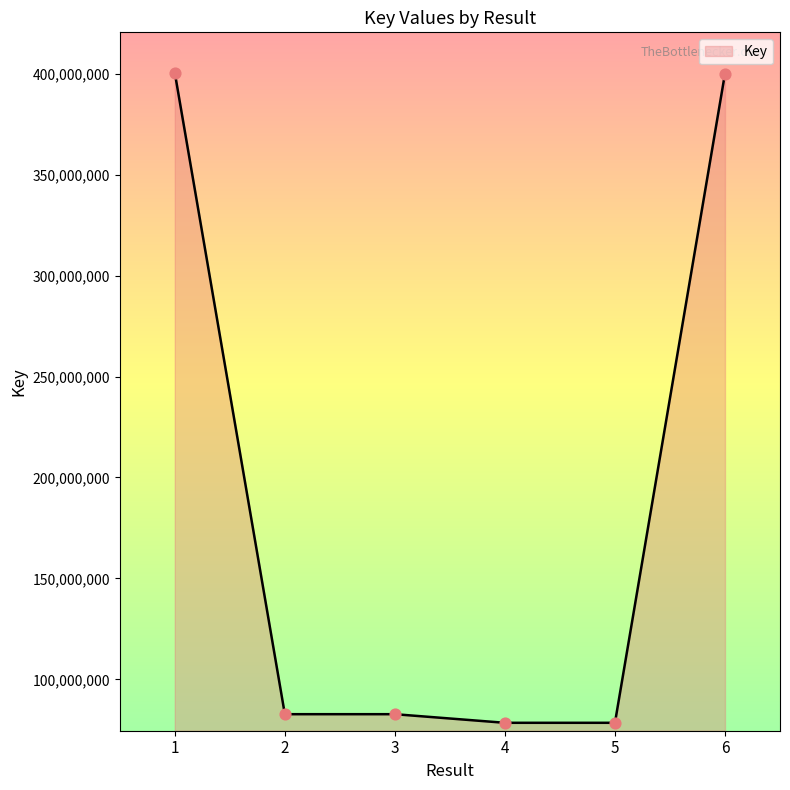

Which has a higher value, 4 or 3?

3